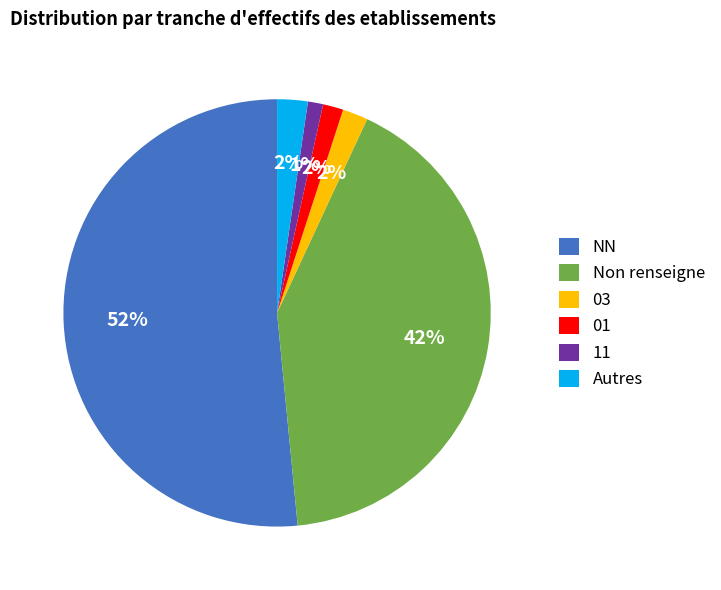

Which category has the biggest portion of the pie?

NN